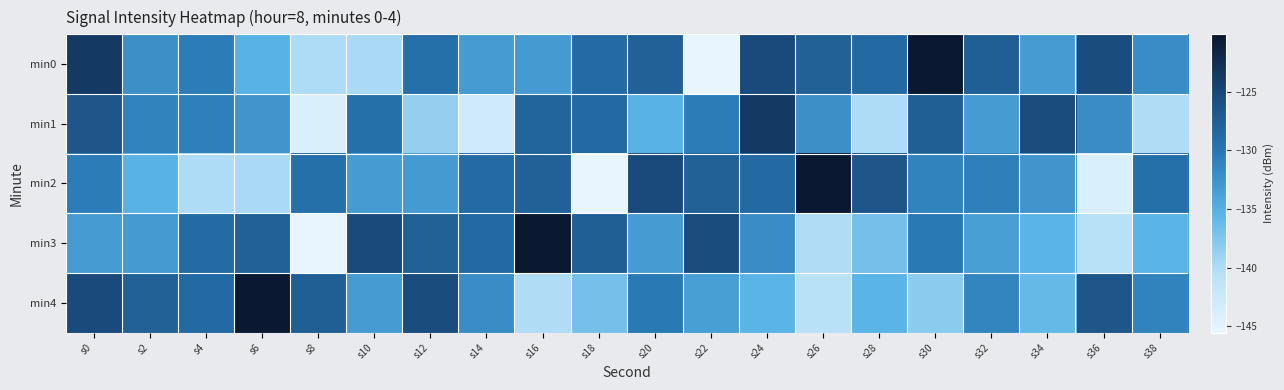

Count the number of data series in this chart.

5